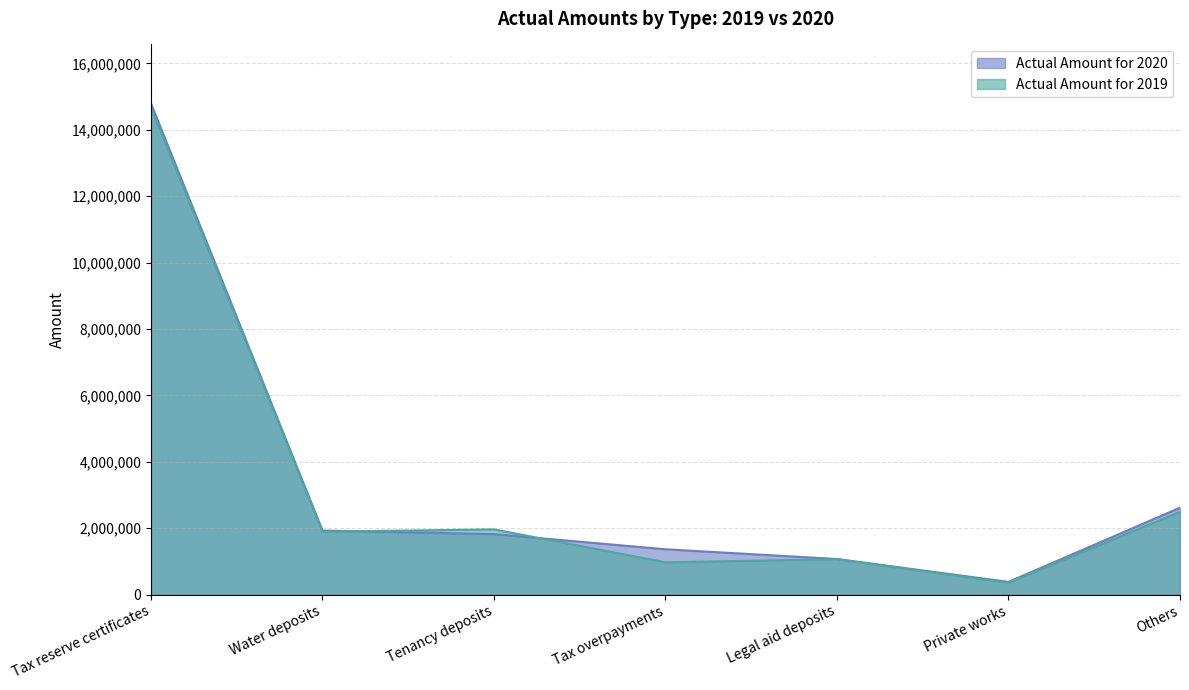

At which label does Actual Amount for 2020 reach its minimum?

Private works